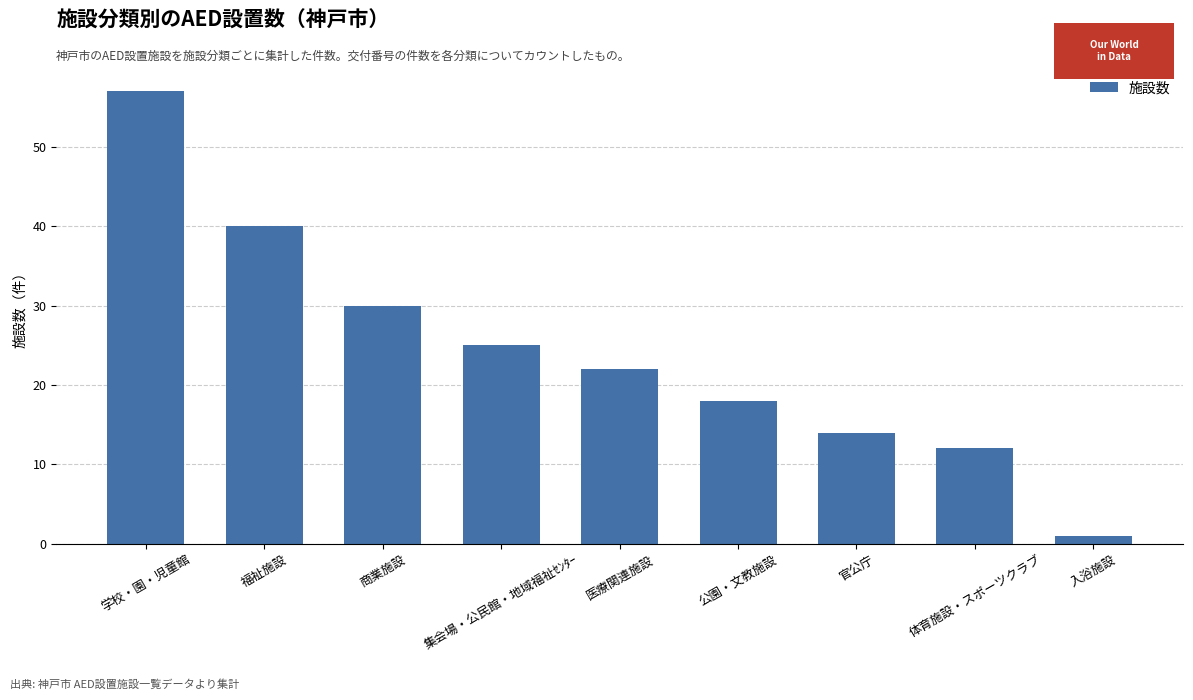

How many series are shown in this chart?

1